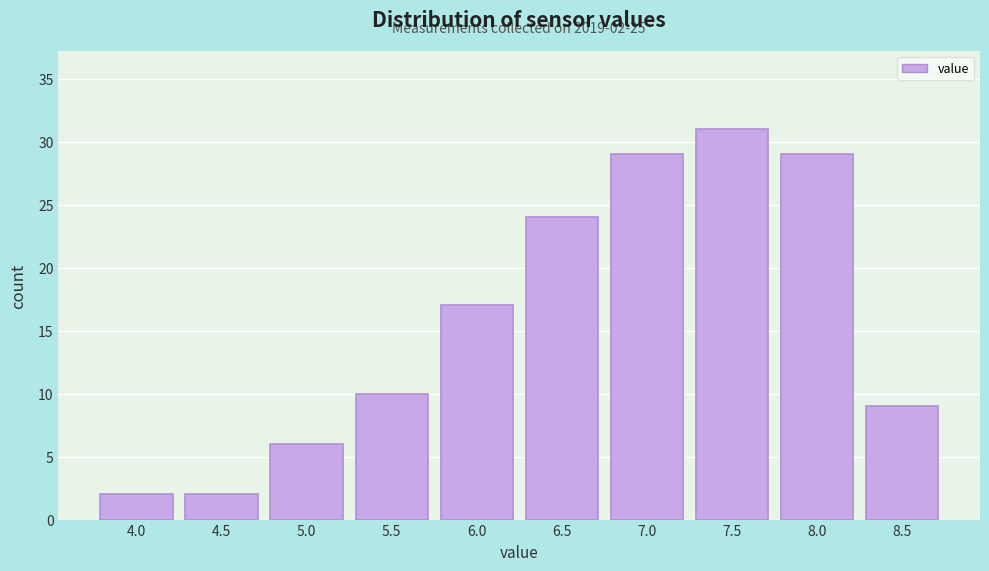

Reading left to right, transcribe all the data shown in this chart.

2	2	6	10	17	24	29	31	29	9